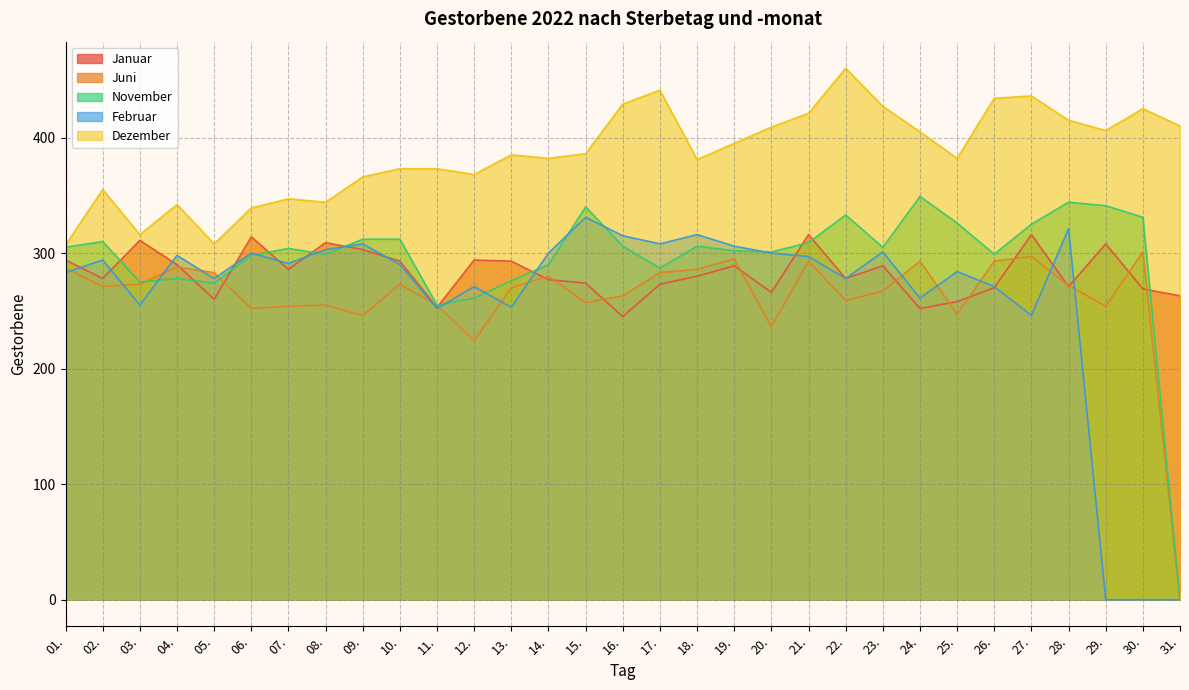

In Februar, how many points are lower than both neighbors (excluding endpoints)?

9